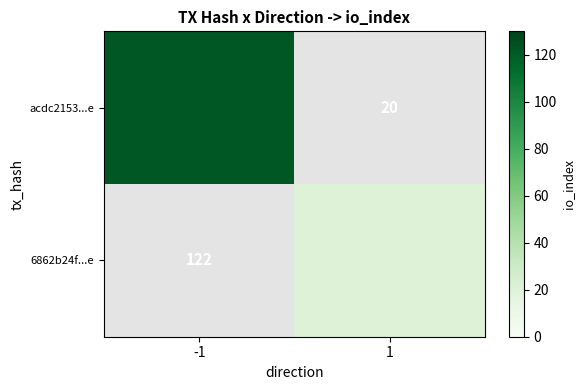

Between -1 and 1, which series saw the biggest shift?

acdc2153...e